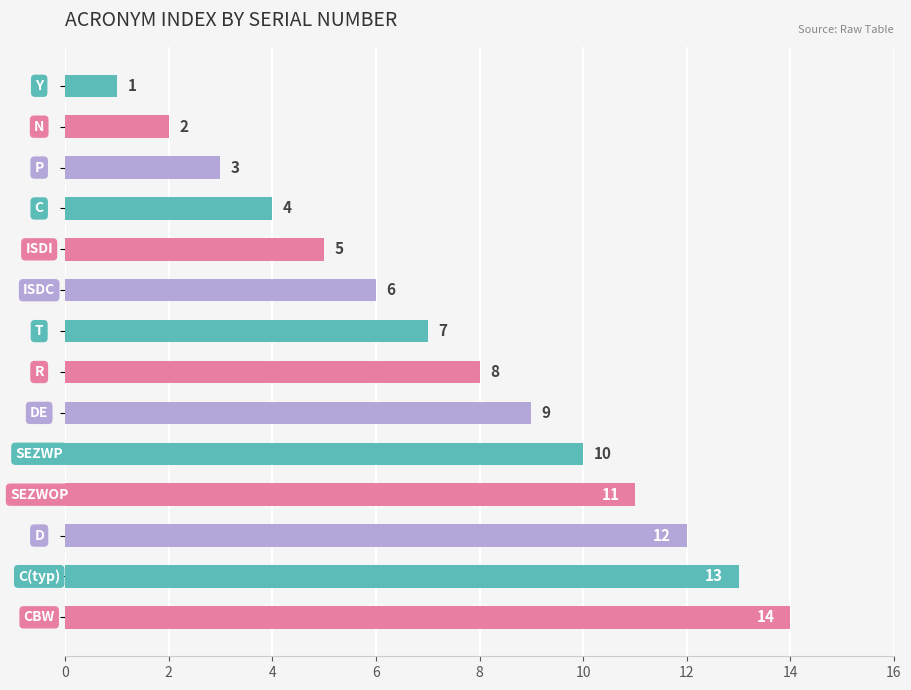

What is the average value?

8